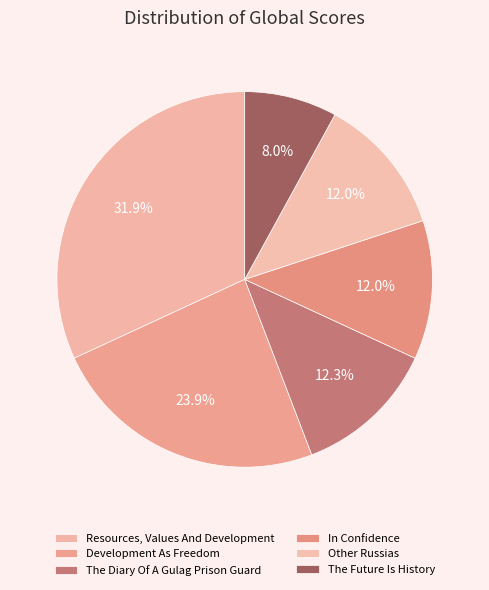

How many segments does this pie chart have?

6